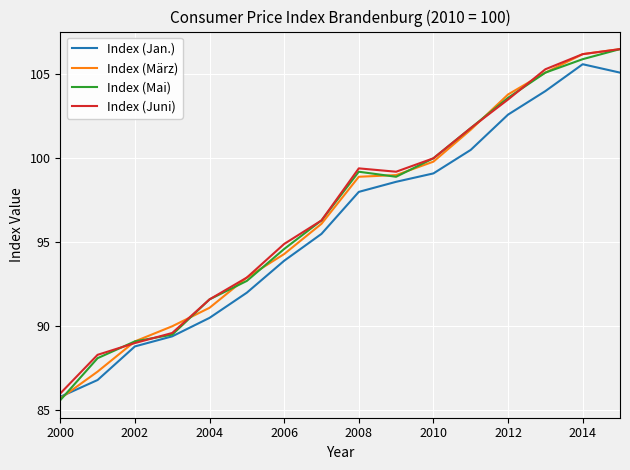

What is the minimum value for Index (Jan.)?

85.8